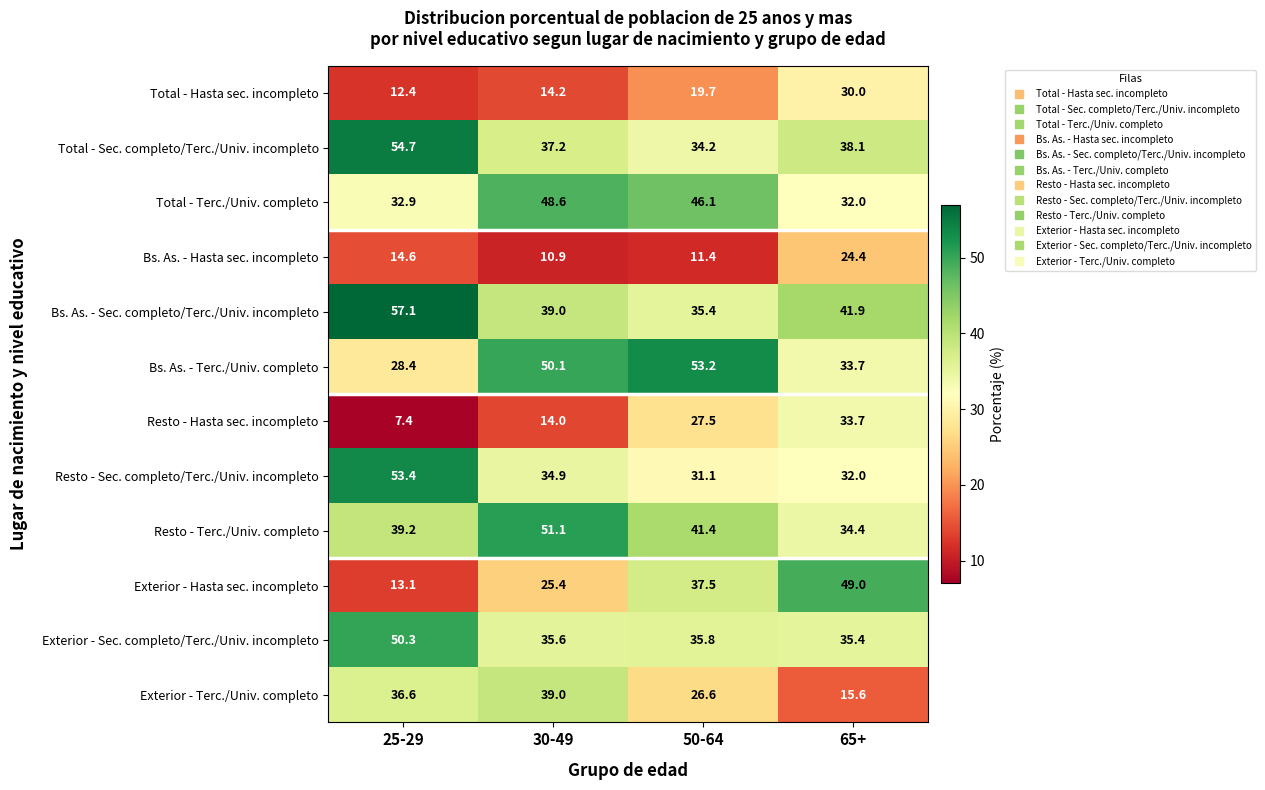

Which series has the largest range (max minus min)?

Exterior - Hasta sec. incompleto